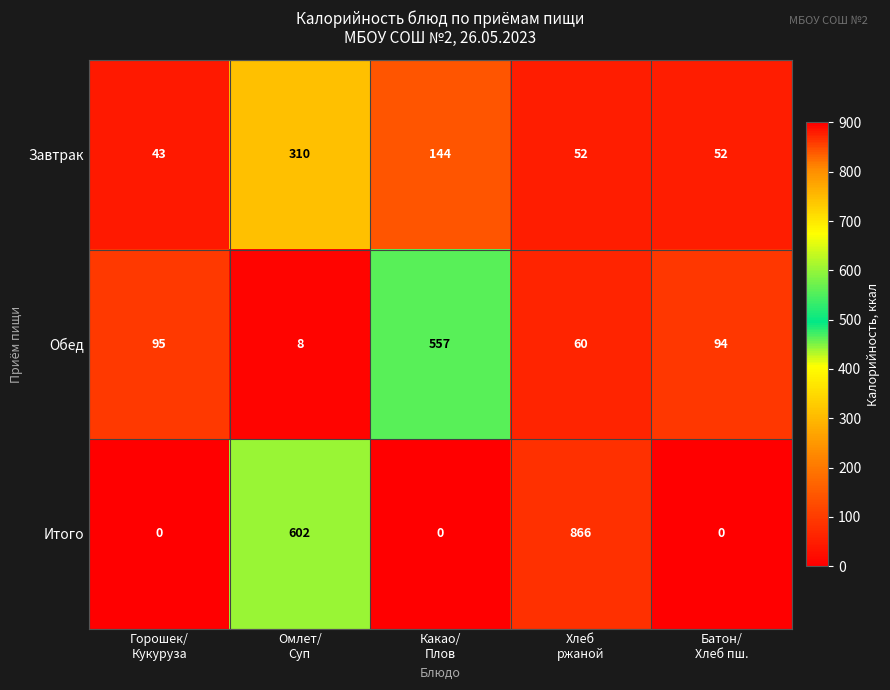

List the series in order of their peak value, highest first.

Итого, Обед, Завтрак